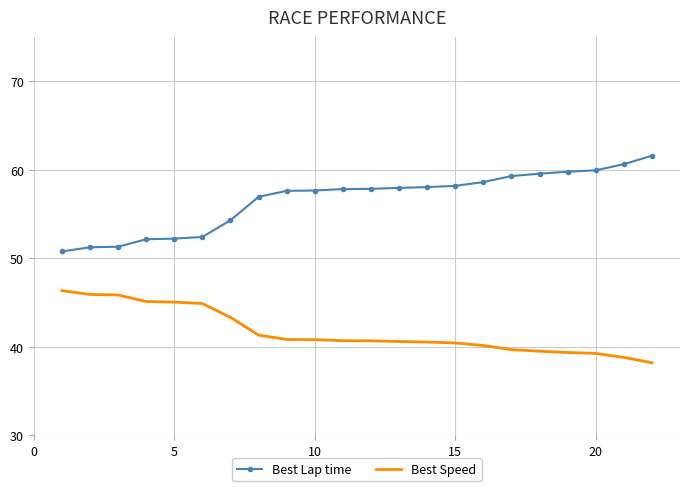

Rank the series by their maximum value, from highest to lowest.

Best Lap time, Best Speed